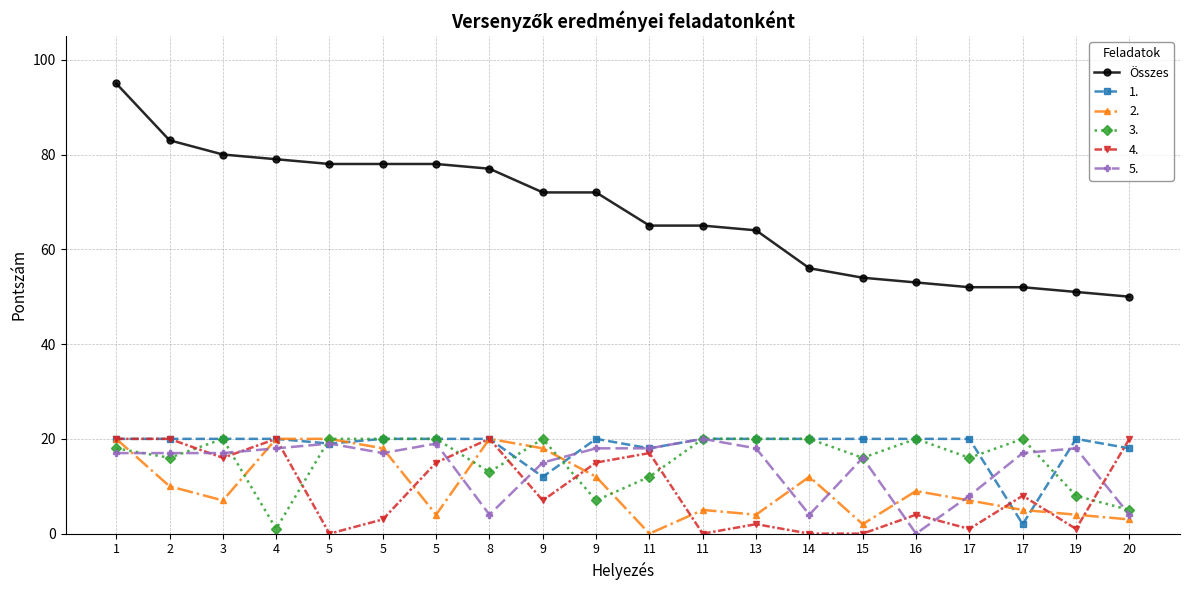

How many lines are shown in the chart?

6